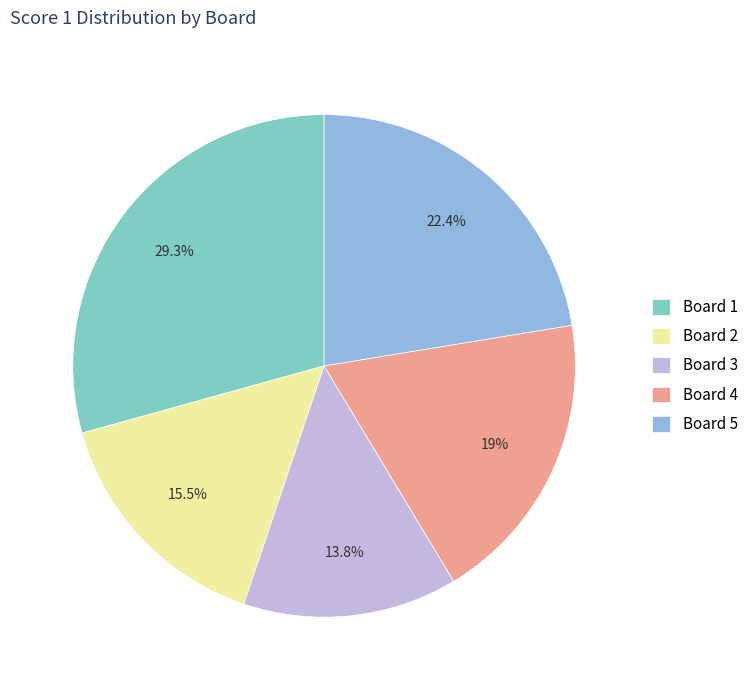

True or false: Board 4 accounts for 6% of the total.

False